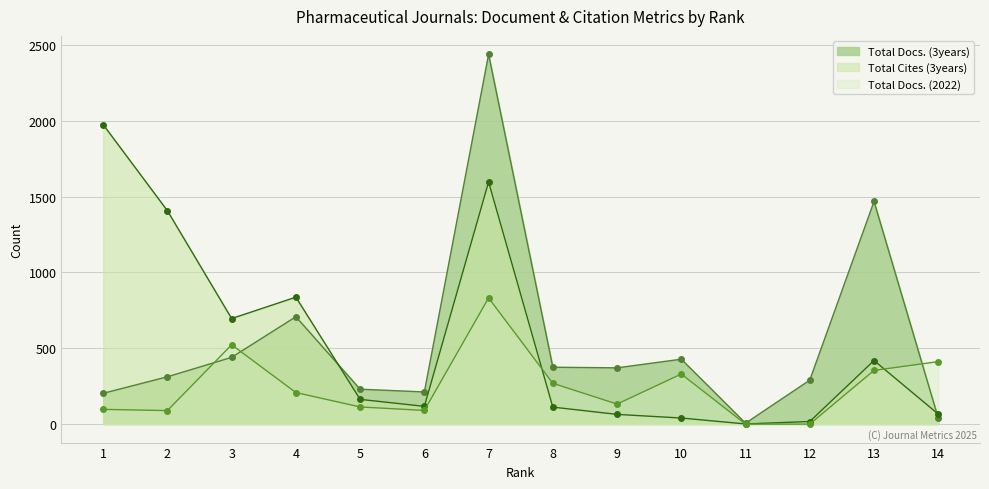

What is the average value of the Total Cites (3years) series?

536